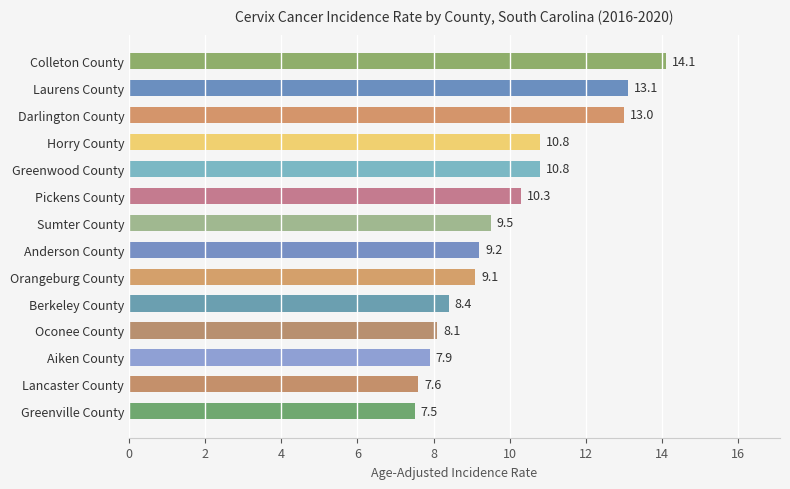

What is the sum of all values?

139.4